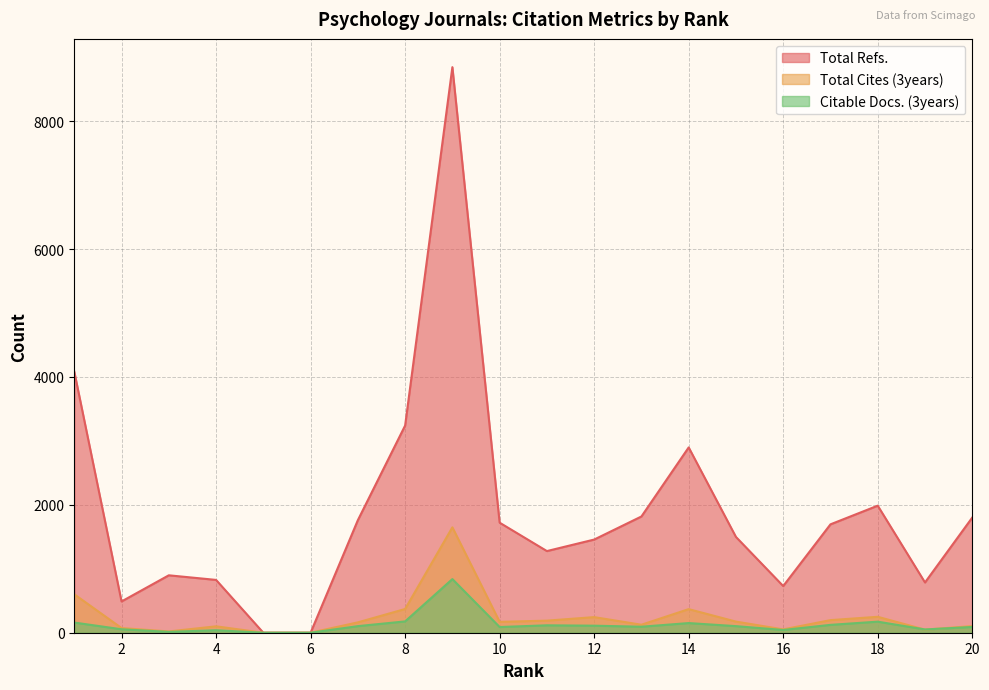

What is the sum of all Total Cites (3years) values?

4896